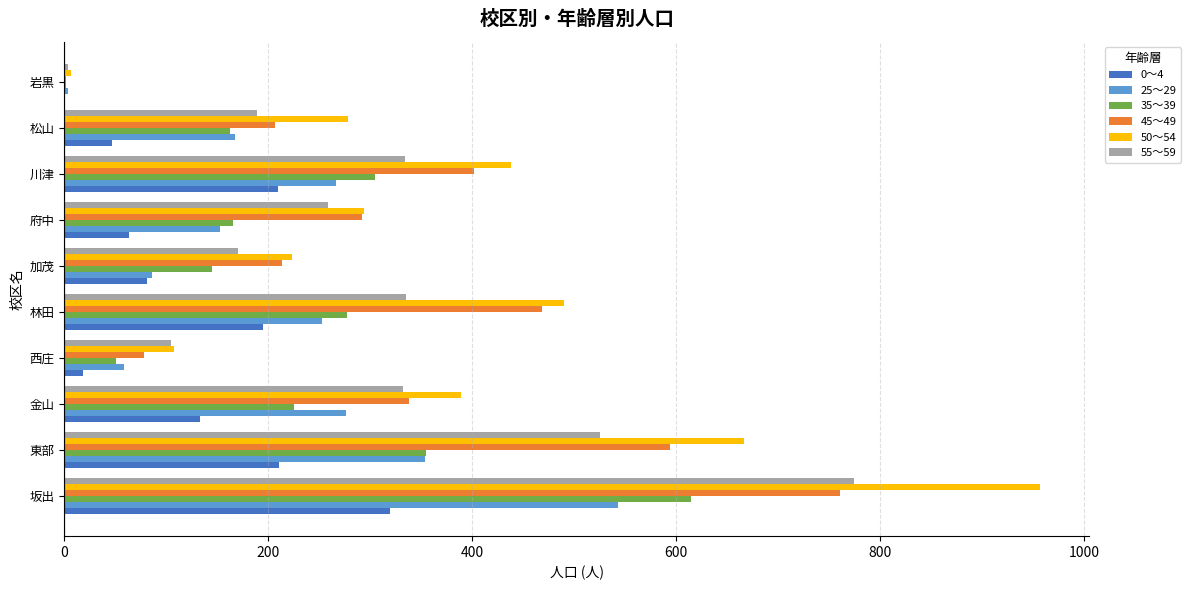

Is the value of 35～39 at 坂出 greater than the value of 25～29 at 西庄?

Yes